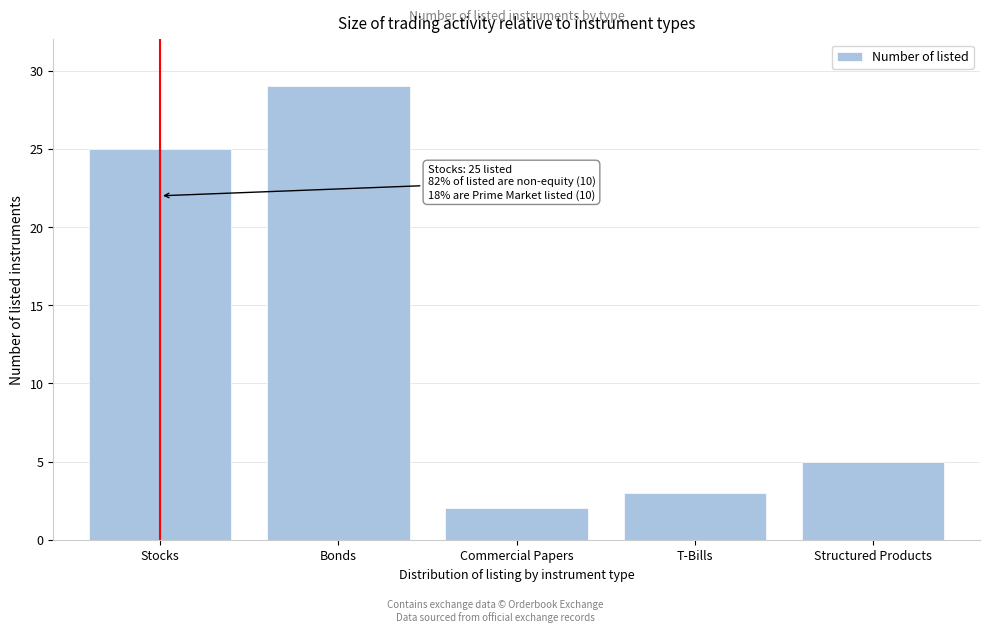

Reading right to left, extract all data points from this chart.

5	3	2	29	25